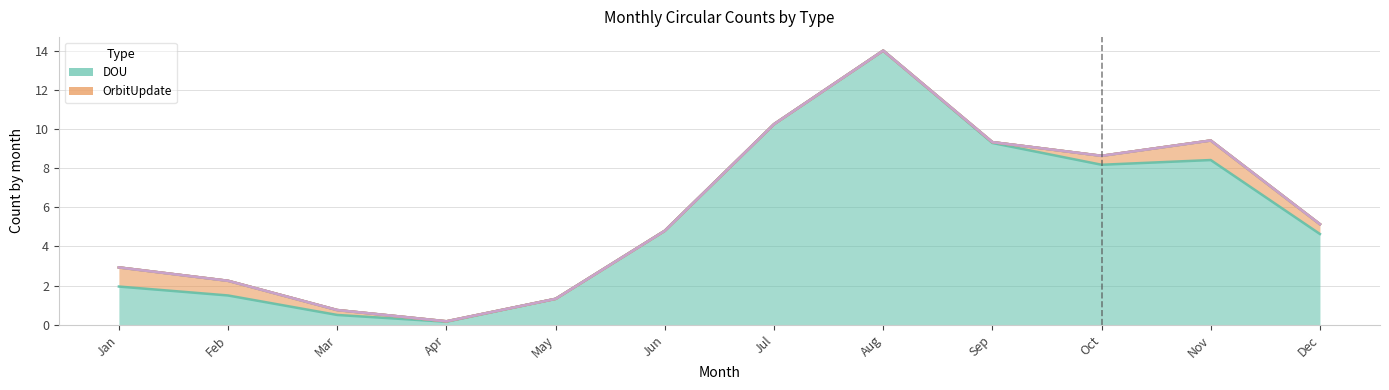

The DOU series shows 2 at Jan. True or false?

True